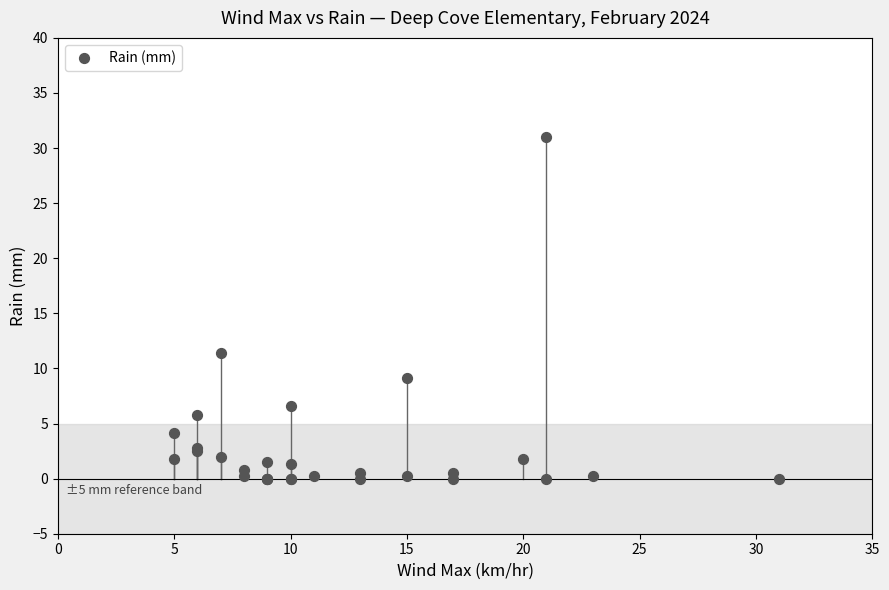

What Y value in the scatter plot is closest to 15?

11.4